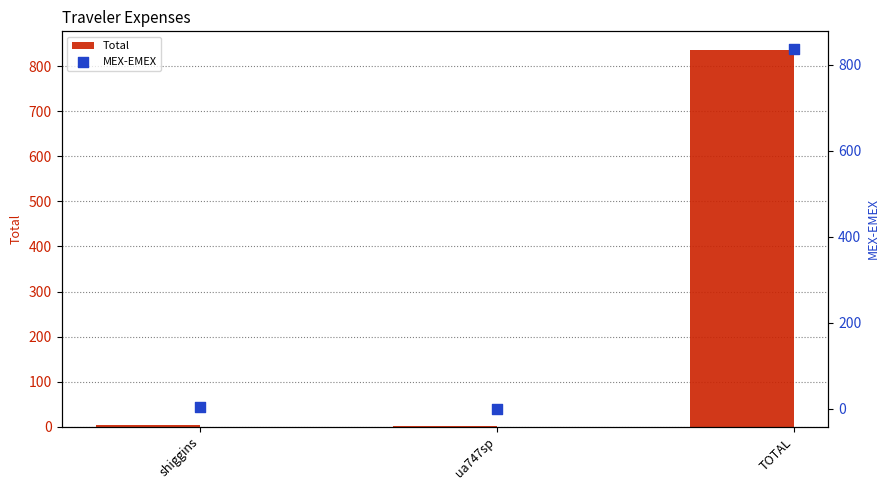

What are all the series names shown in the legend?

Total, MEX-EMEX